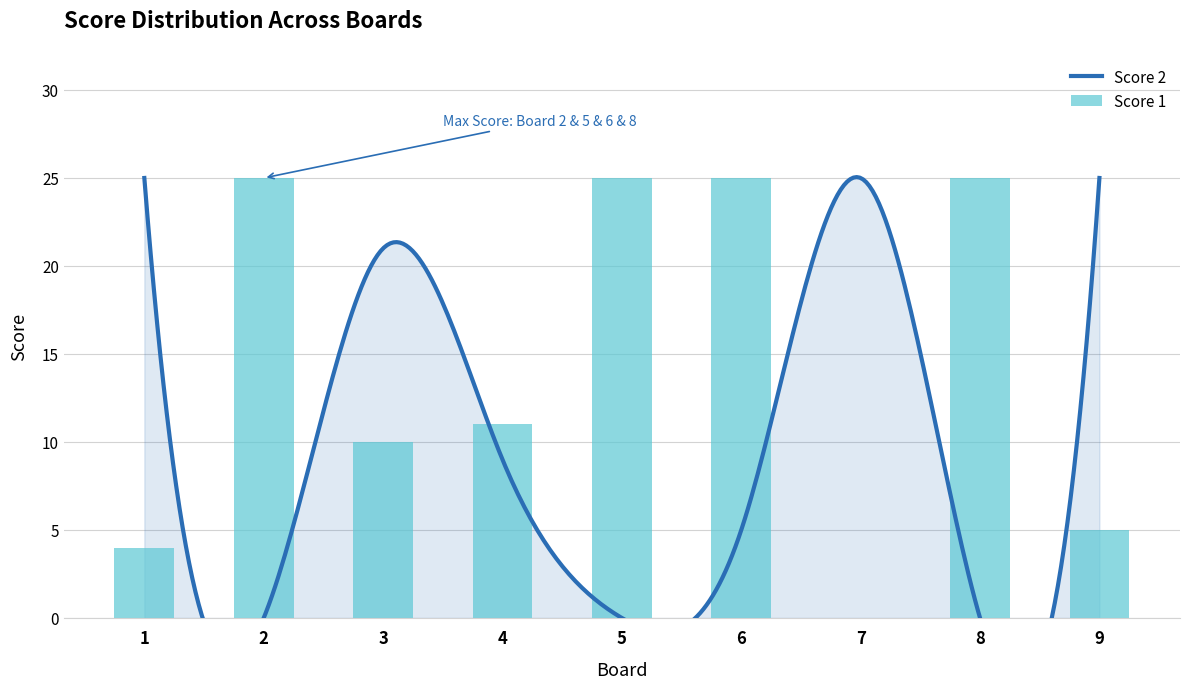

Reading left to right, list all the values displayed in this chart.

1=4	2=25	3=10	4=11	5=25	6=25	7=0	8=25	9=5